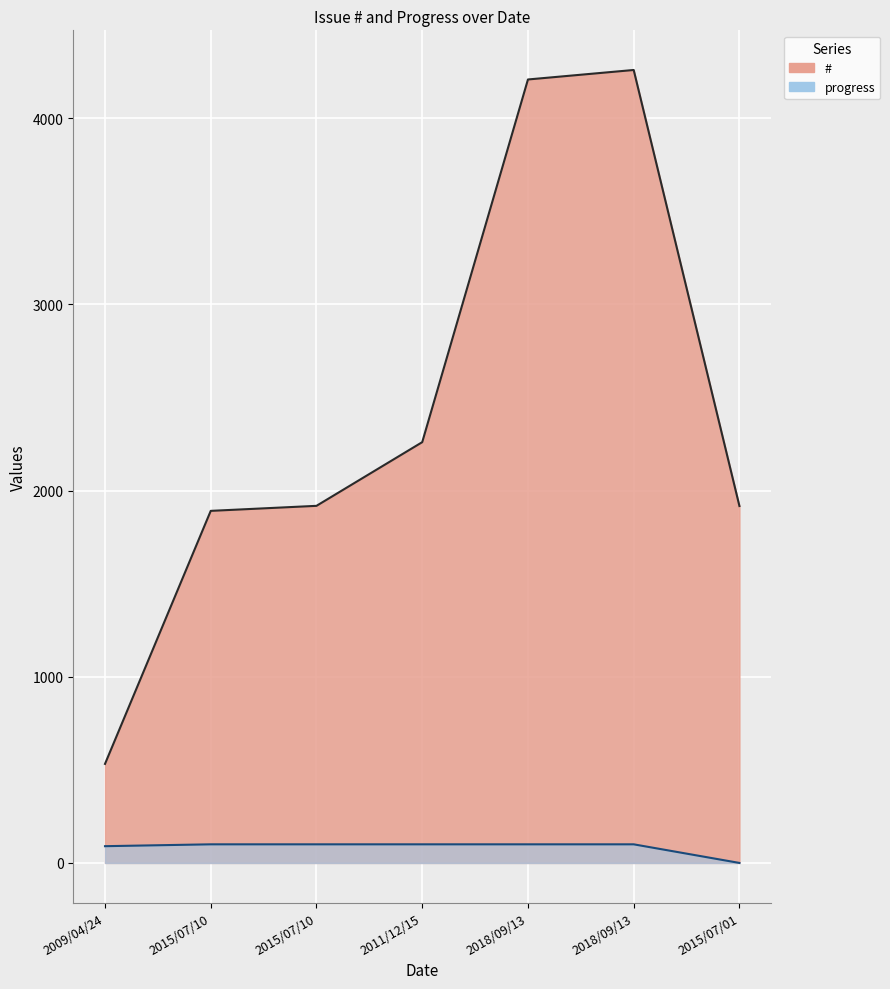

Which series changed the most between 2015/07/10 and 2011/12/15?

#_line